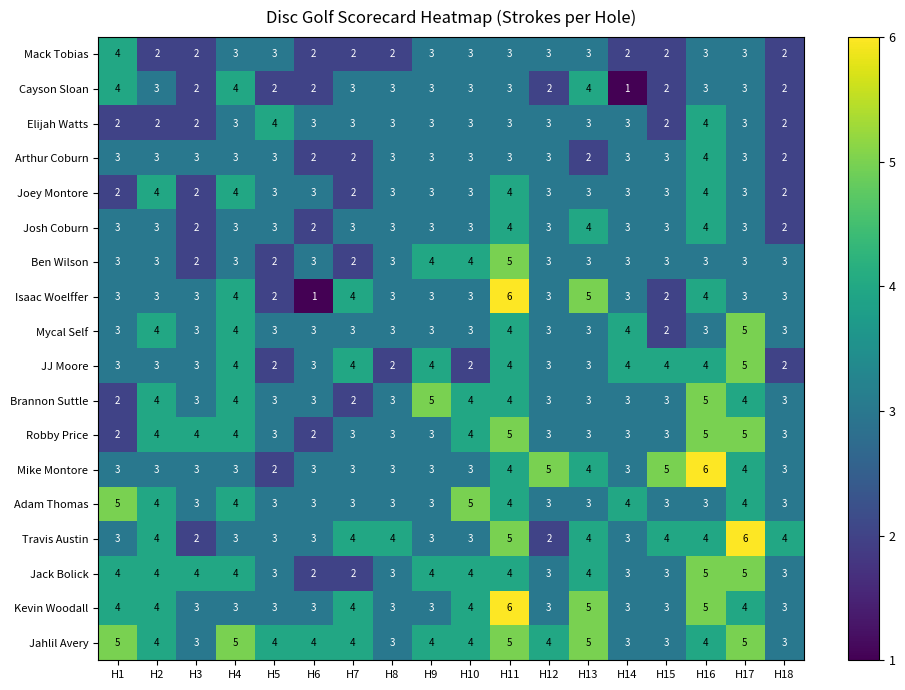

At which label does Brannon Suttle first exceed 3?

H2